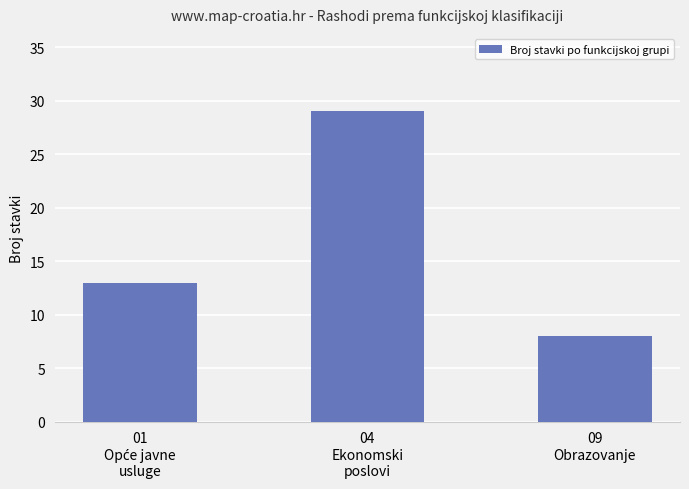

Reading left to right, transcribe all the data shown in this chart.

13	29	8